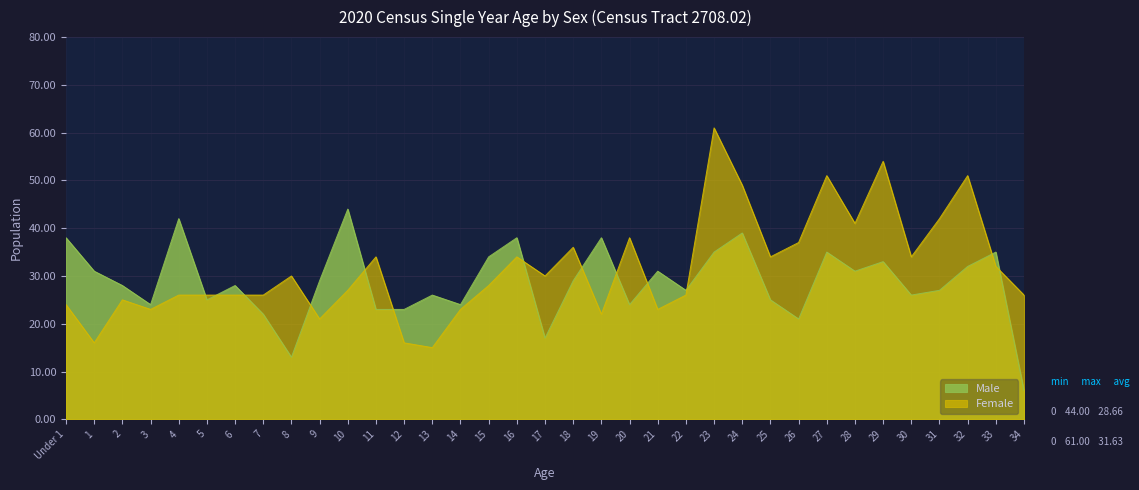

Reading right to left, what are all the values shown in this chart?

Male: 6	35	32	27	26	33	31	35	21	25	39	35	27	31	24	38	29	17	38	34	24	26	23	23	44	29	13	22	28	25	42	24	28	31	38
Female: 26	32	51	42	34	54	41	51	37	34	49	61	26	23	38	22	36	30	34	28	23	15	16	34	27	21	30	26	26	26	26	23	25	16	24